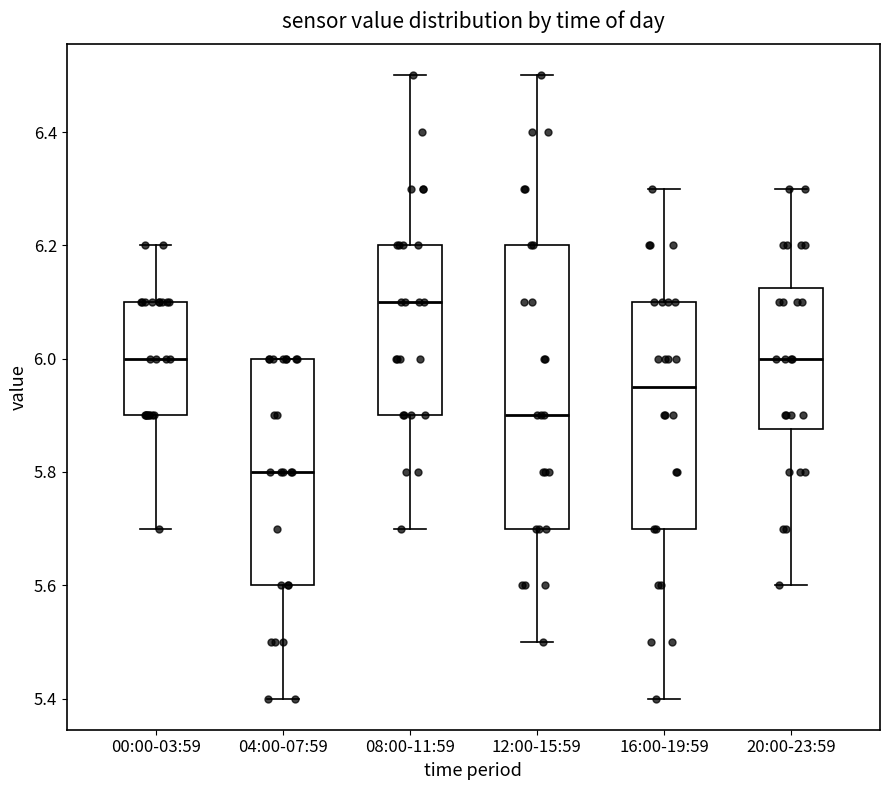

Reading left to right, read every box against the y-axis: the position of its median line, the range the box covers, and the ends of its whiskers. The values are not printed on the chart, so give them approximately, as read against the axis.

00:00-03:59: median 6.00, box 5.90 to 6.10, whiskers 5.70 to 6.20
04:00-07:59: median 5.80, box 5.60 to 6.00, whiskers 5.40 to 6.00
08:00-11:59: median 6.10, box 5.90 to 6.20, whiskers 5.70 to 6.50
12:00-15:59: median 5.90, box 5.70 to 6.20, whiskers 5.50 to 6.50
16:00-19:59: median 5.96, box 5.70 to 6.10, whiskers 5.40 to 6.30
20:00-23:59: median 6.00, box 5.88 to 6.12, whiskers 5.60 to 6.30